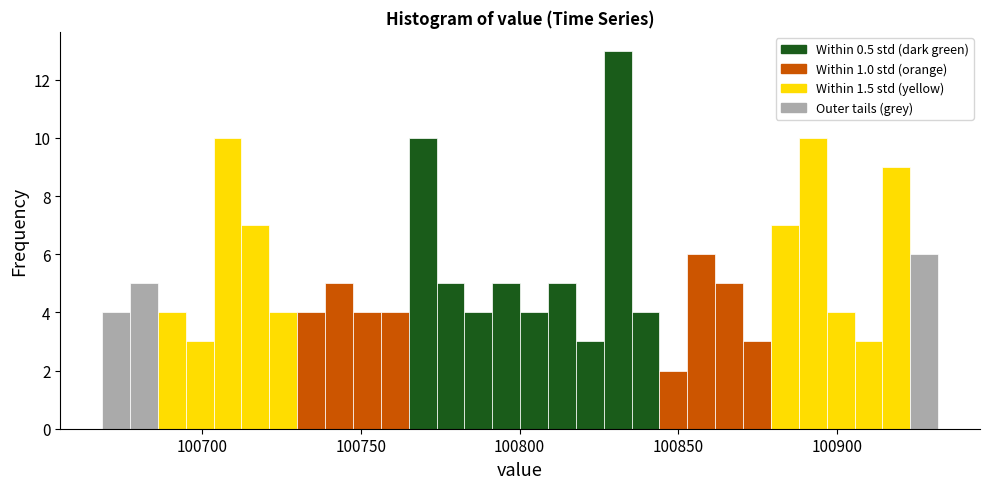

Around what value on the x-axis is the tallest bar? Give the approximate position of its centre, as read against the axis.

100830